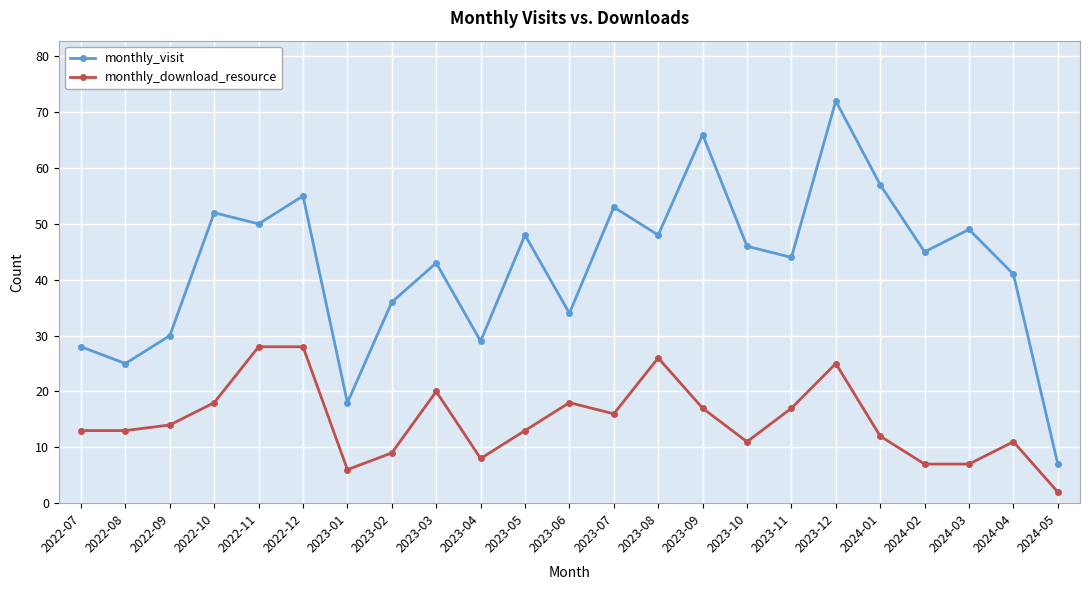

In monthly_visit, how many points are higher than both neighbors (excluding endpoints)?

8